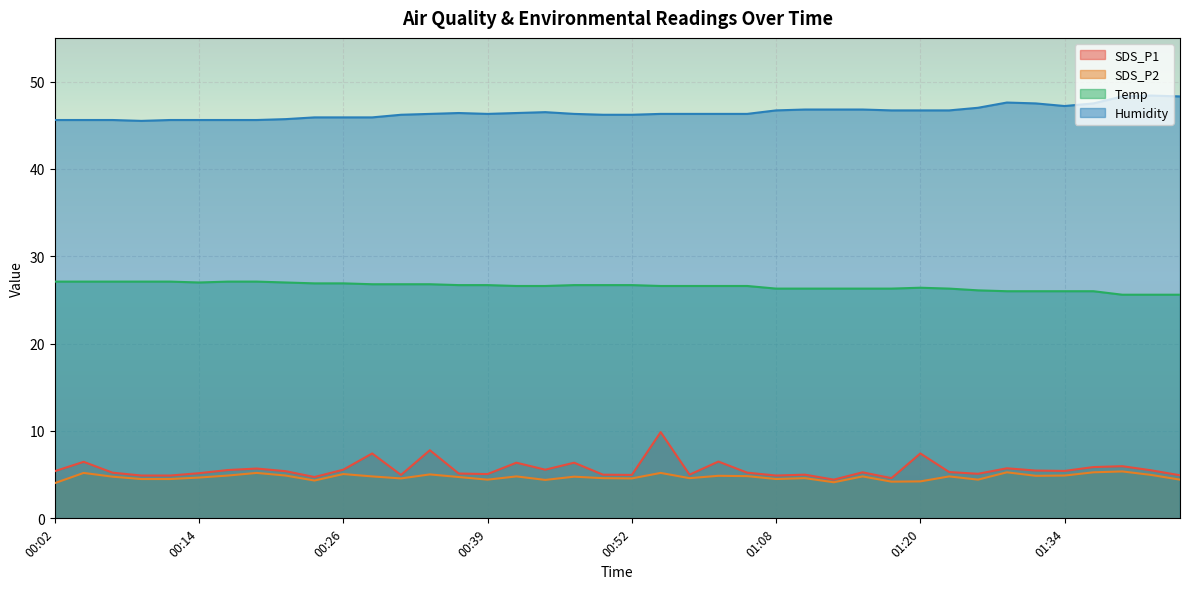

The value of SDS_P2 at 01:26 is 7.8. True or false?

False